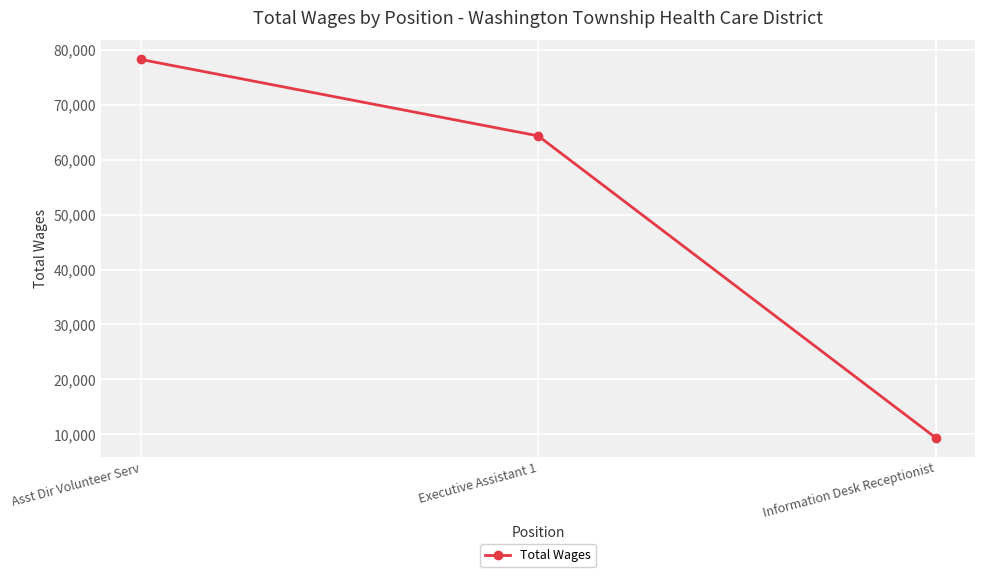

Reading right to left, what are all the values shown in this chart?

9337	64363	78301